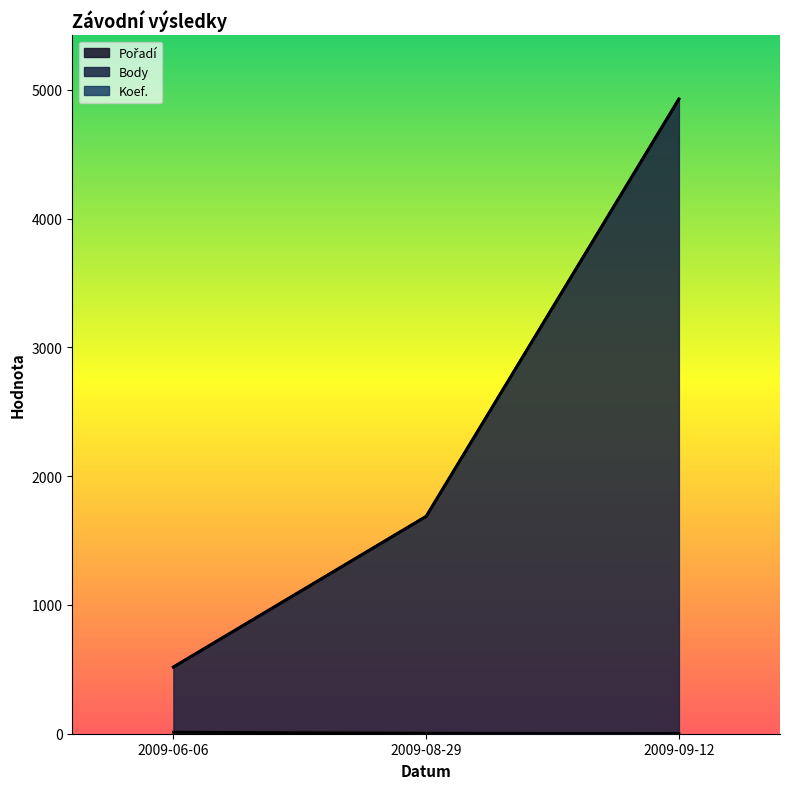

Is the value of Pořadí at 2009-06-06 greater than the value of Body at 2009-08-29?

No